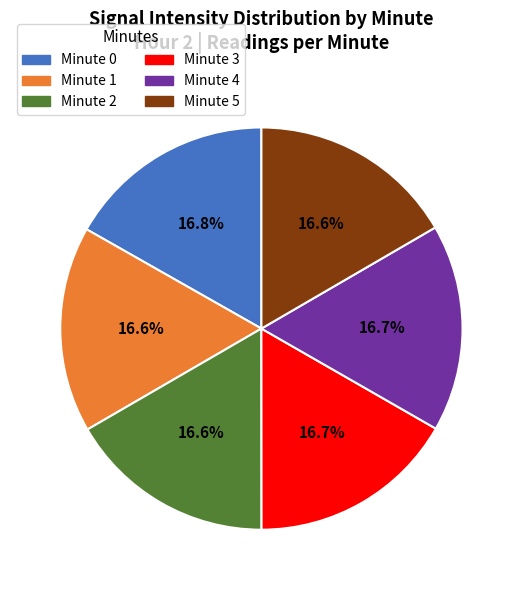

To the nearest percent, what is the average slice percentage?

17%